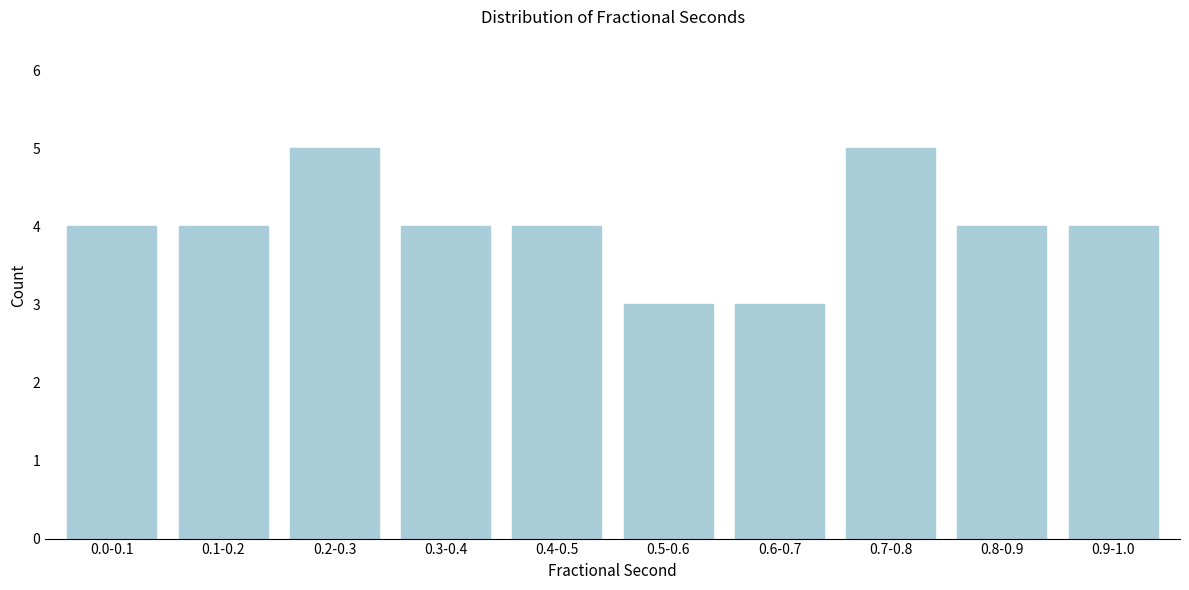

Reading left to right, list all the values displayed in this chart.

0.0-0.1=4	0.1-0.2=4	0.2-0.3=5	0.3-0.4=4	0.4-0.5=4	0.5-0.6=3	0.6-0.7=3	0.7-0.8=5	0.8-0.9=4	0.9-1.0=4